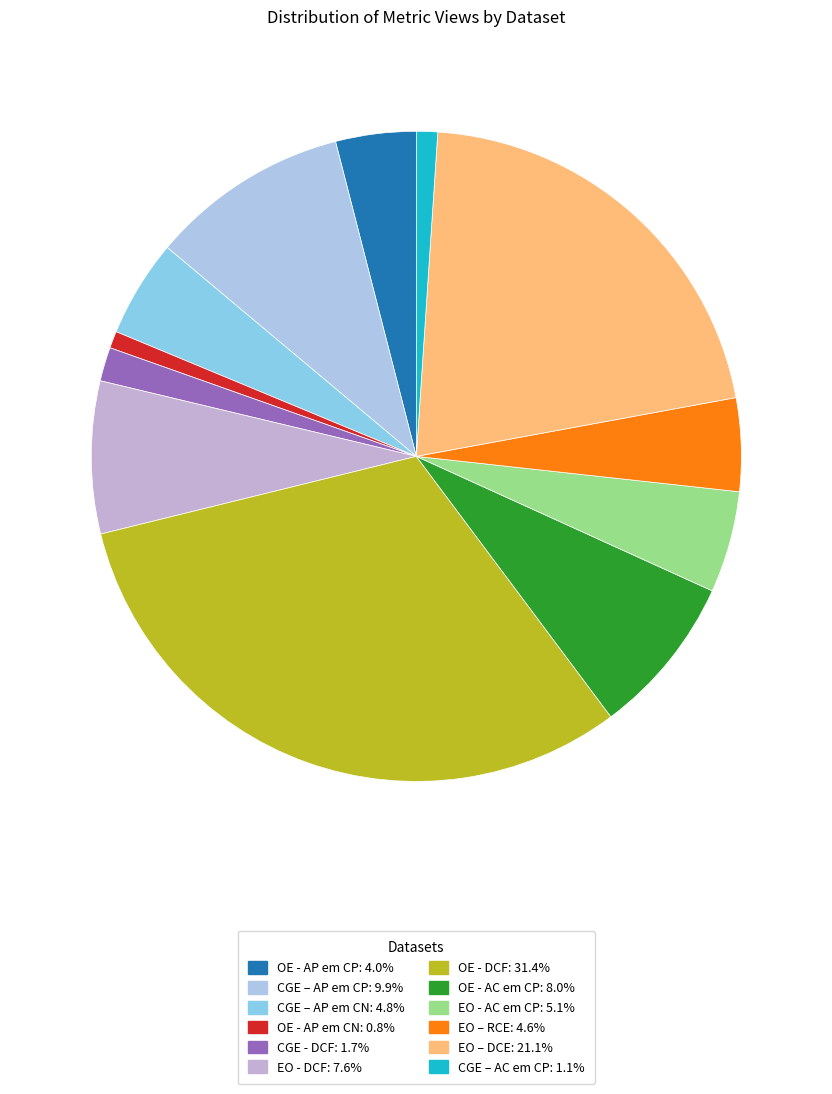

Which category has the biggest portion of the pie?

OE - DCF